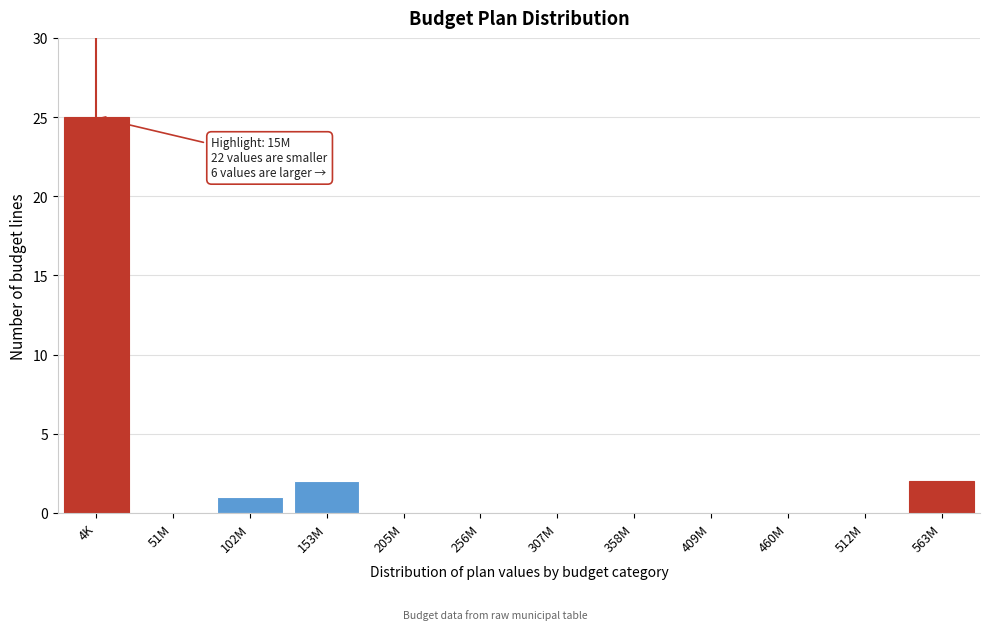

Reading left to right, transcribe all the data shown in this chart.

4K=25	51M=0	102M=1	153M=2	205M=0	256M=0	307M=0	358M=0	409M=0	460M=0	512M=0	563M=2